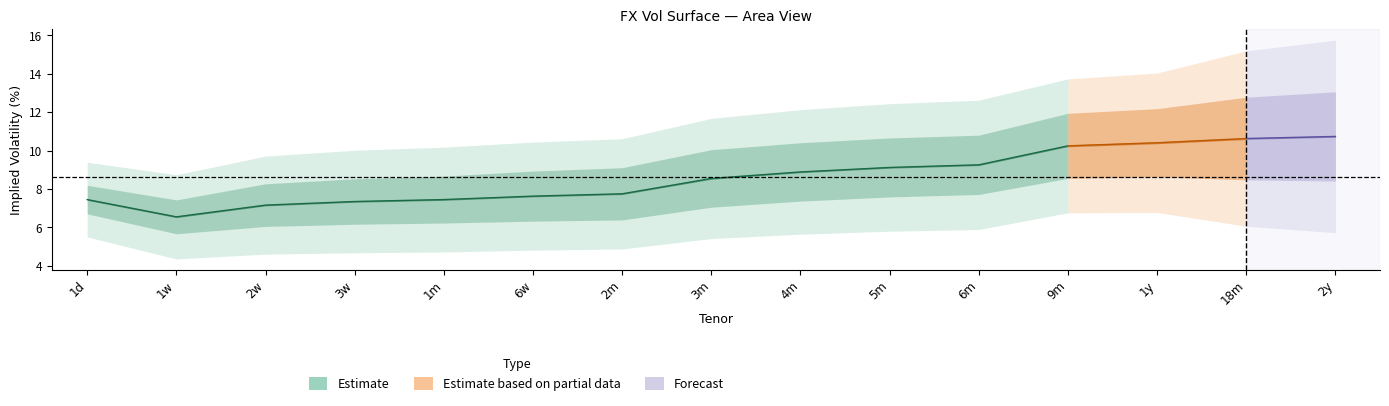

True or false: 10DPUT has more than 2 interior local peaks.

False